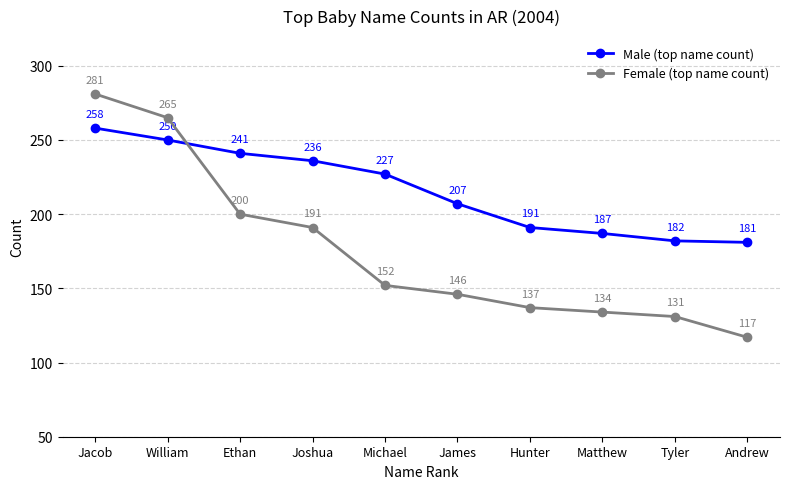

True or false: Female (top name count) has a value of 149 at William.

False